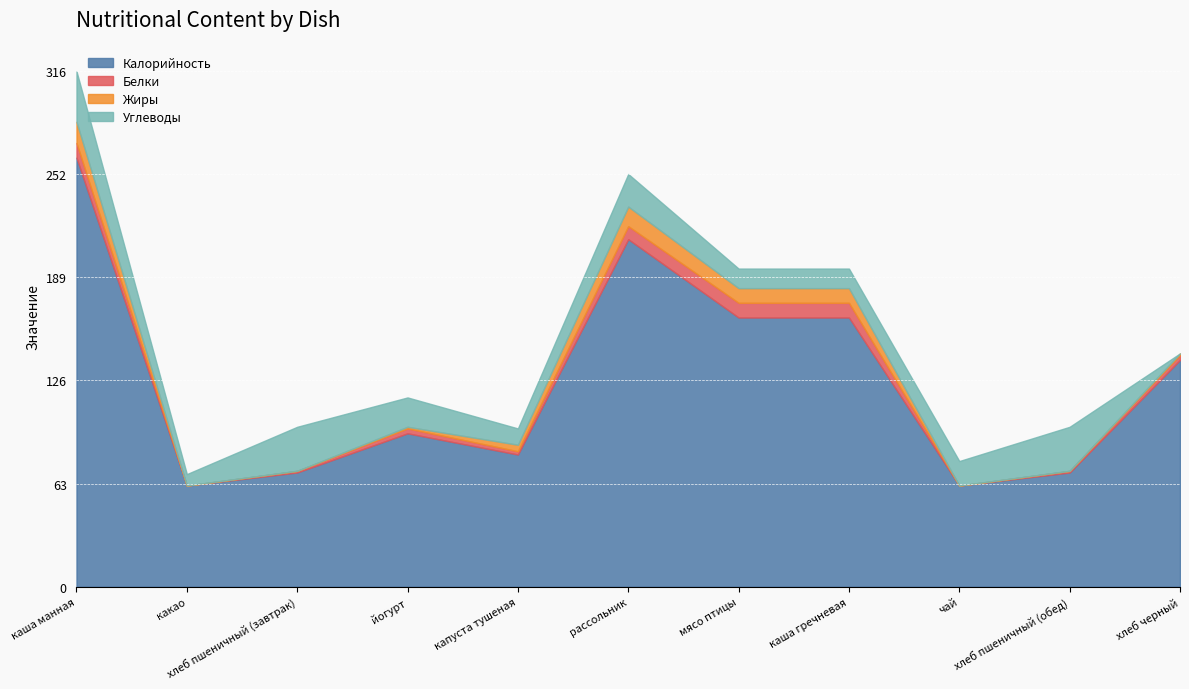

What is the greatest value displayed?

263